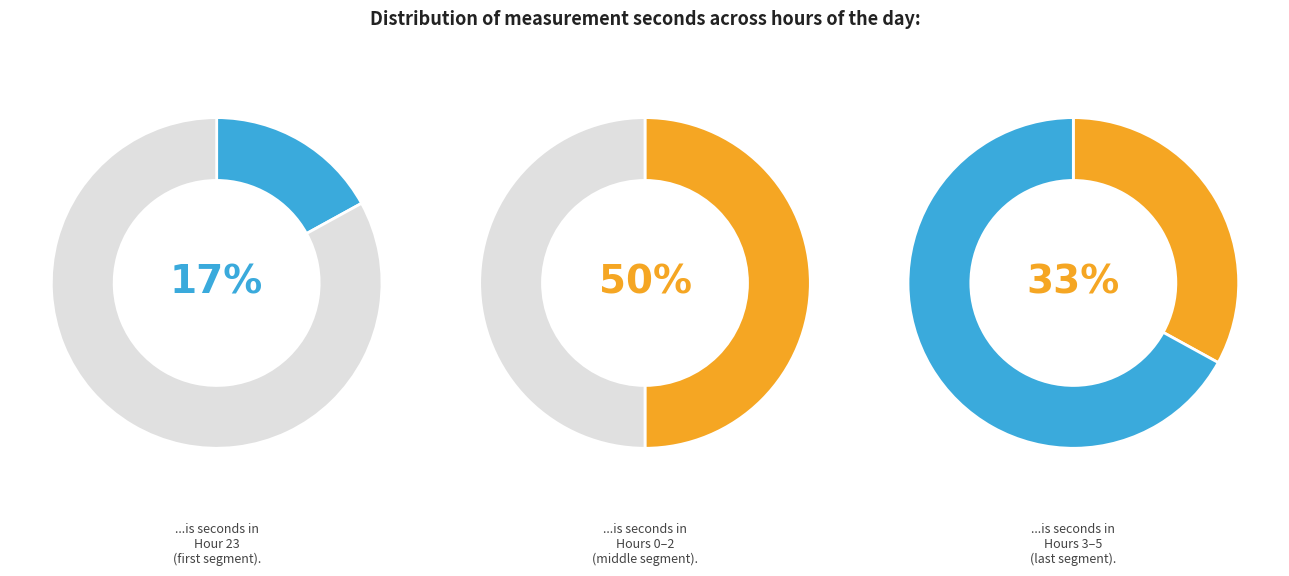

Is Hour 5 the majority of the pie?

No